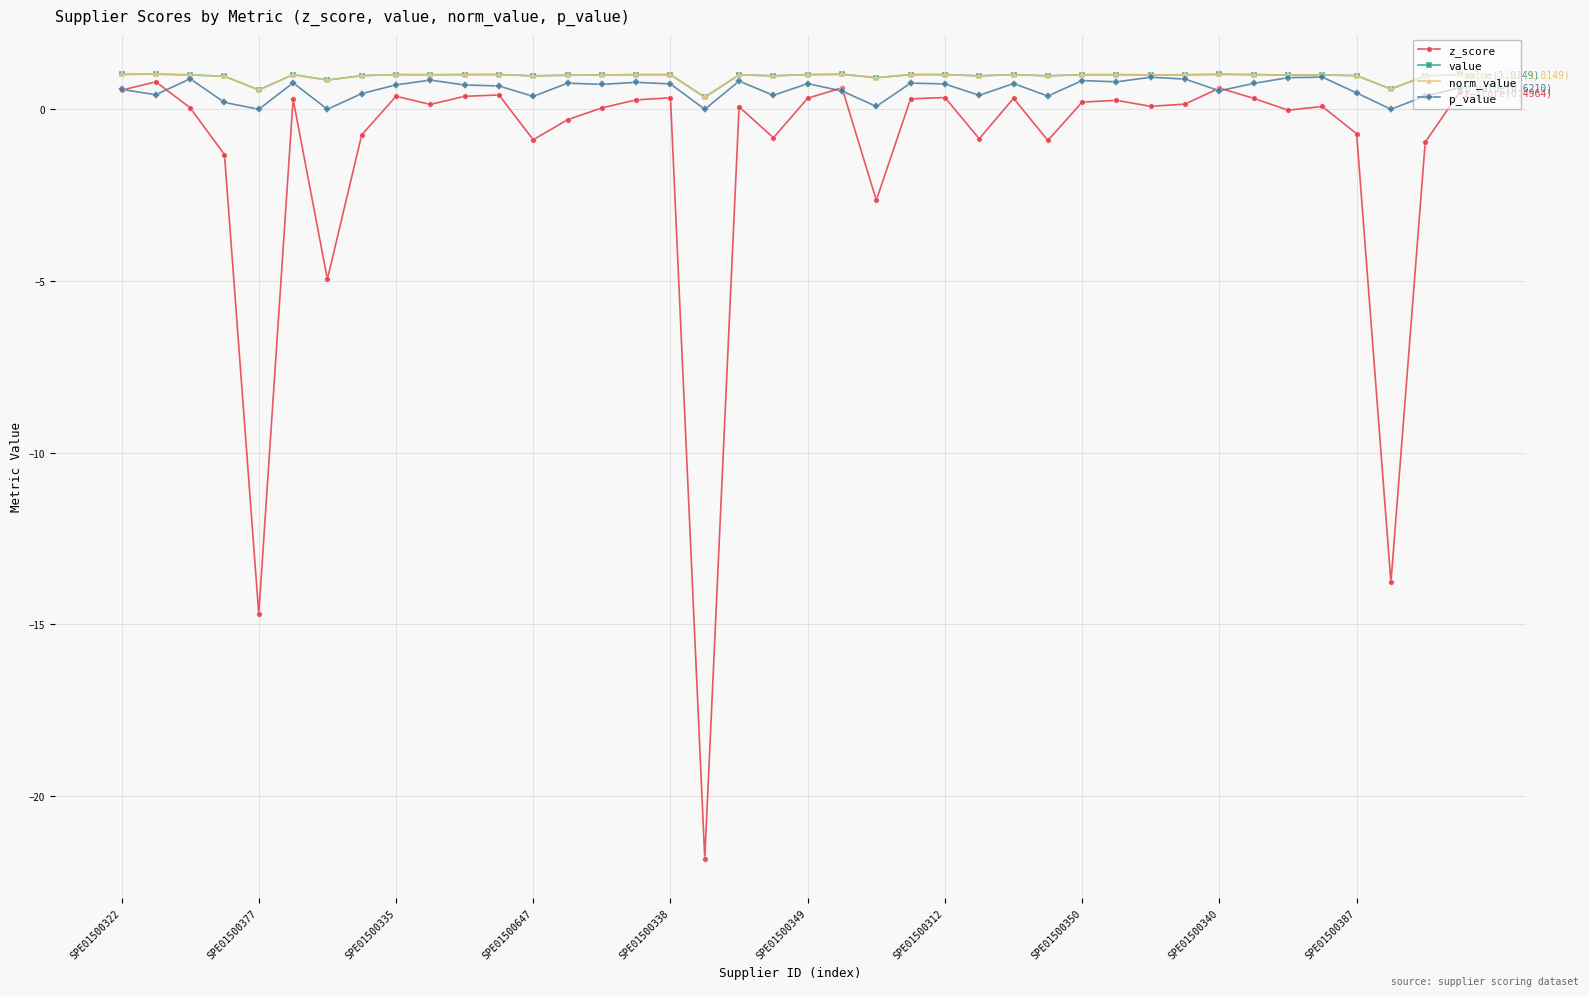

What is the difference between the maximum and second lowest values in the z_score series?

15.5